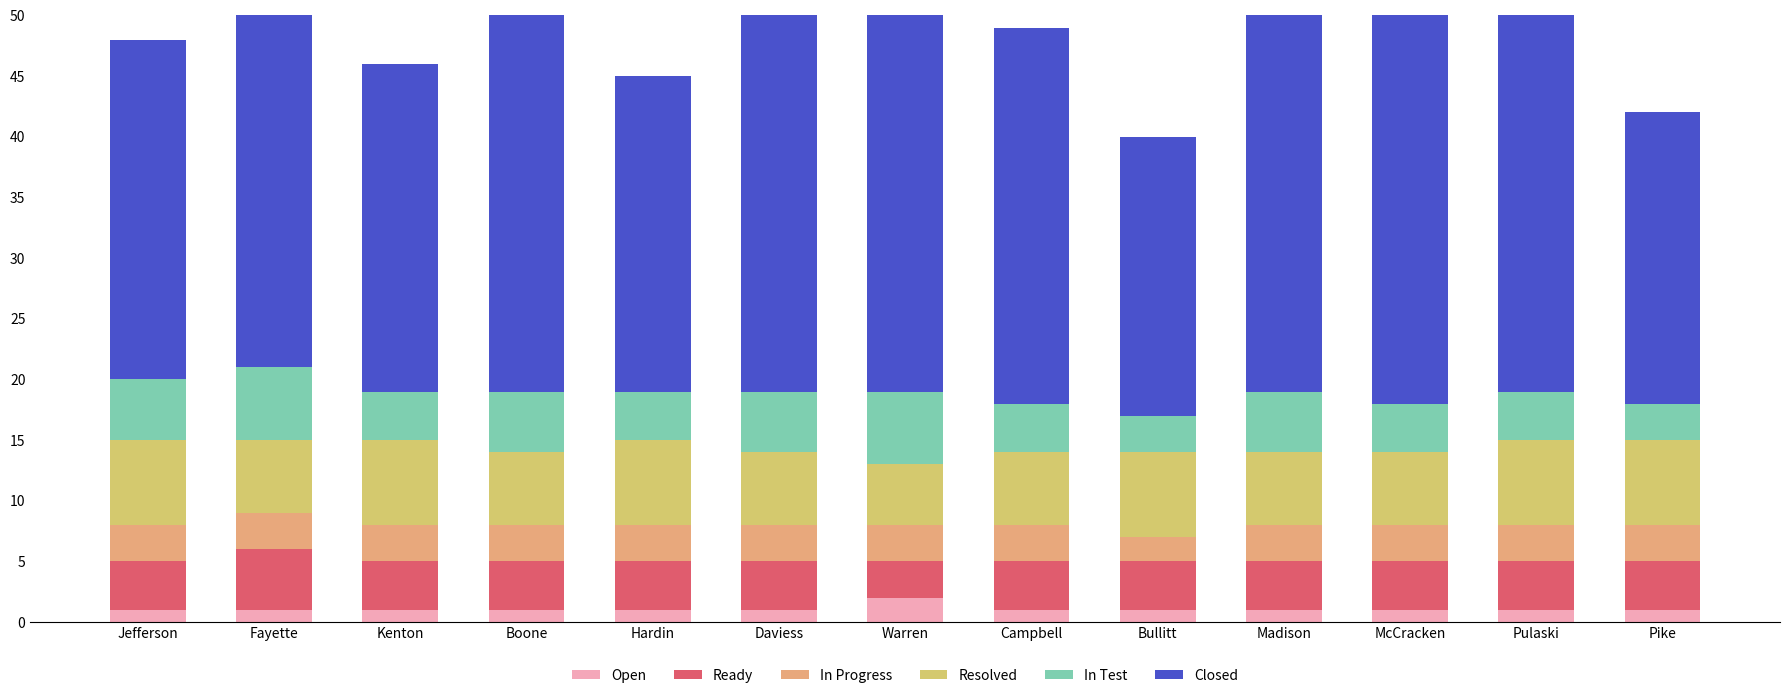

Does the chart contain any negative values?

No